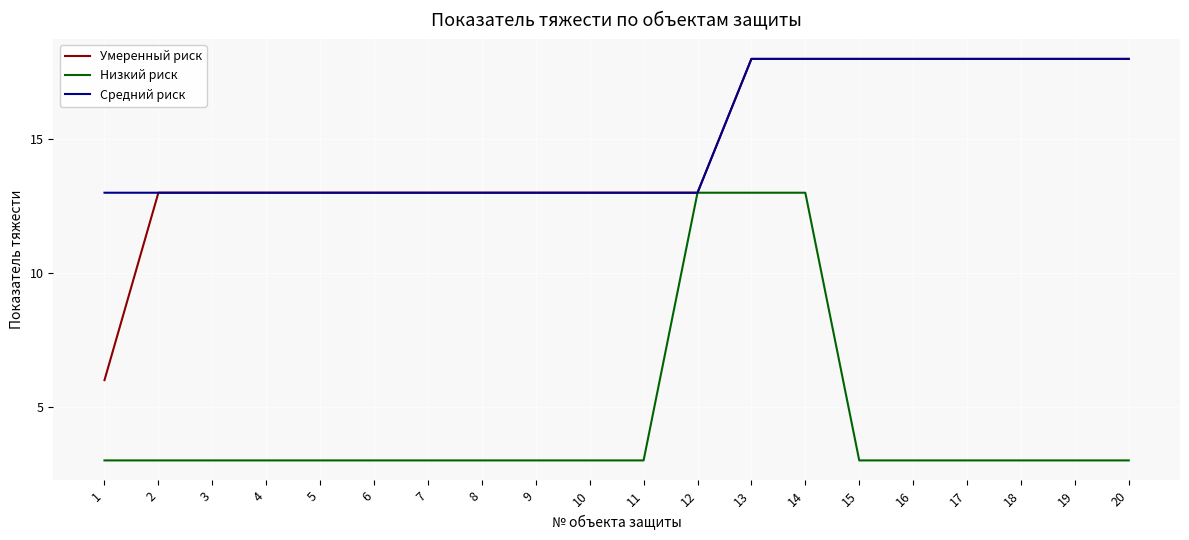

Read the Средний риск value at 9.

13